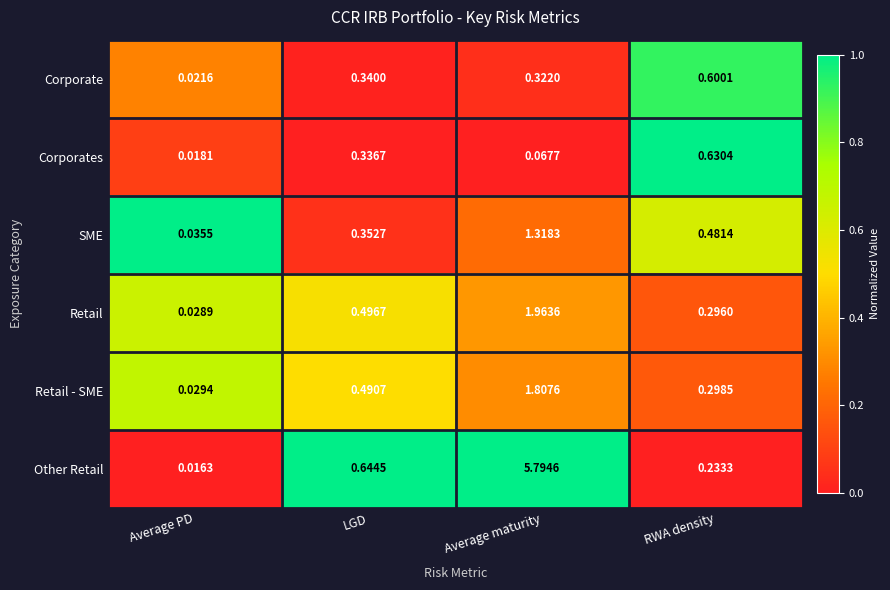

At LGD, list the series in order from largest to smallest.

Other Retail, Retail, Retail - SME, SME, Corporate, Corporates